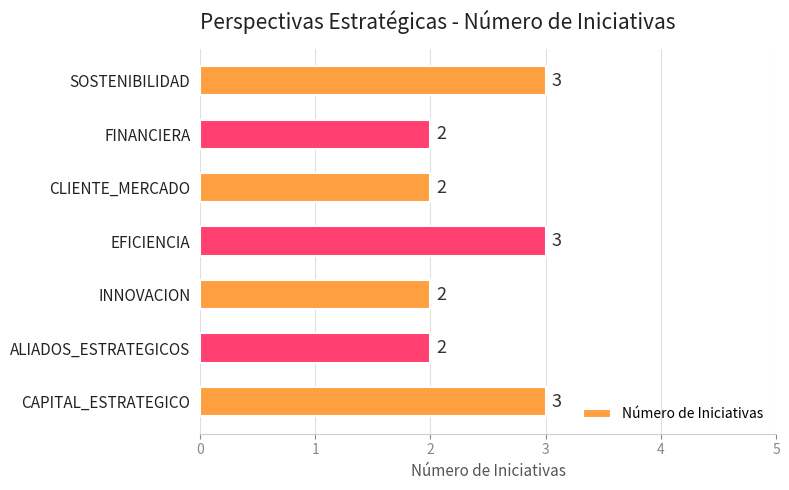

What is the smallest value displayed?

2